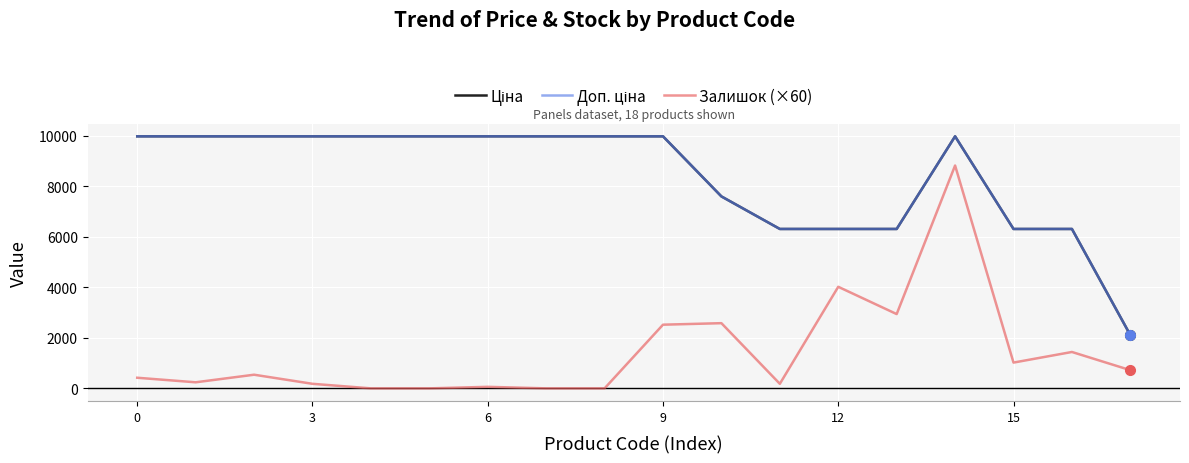

Which series has the largest range (max minus min)?

Залишок (×60)